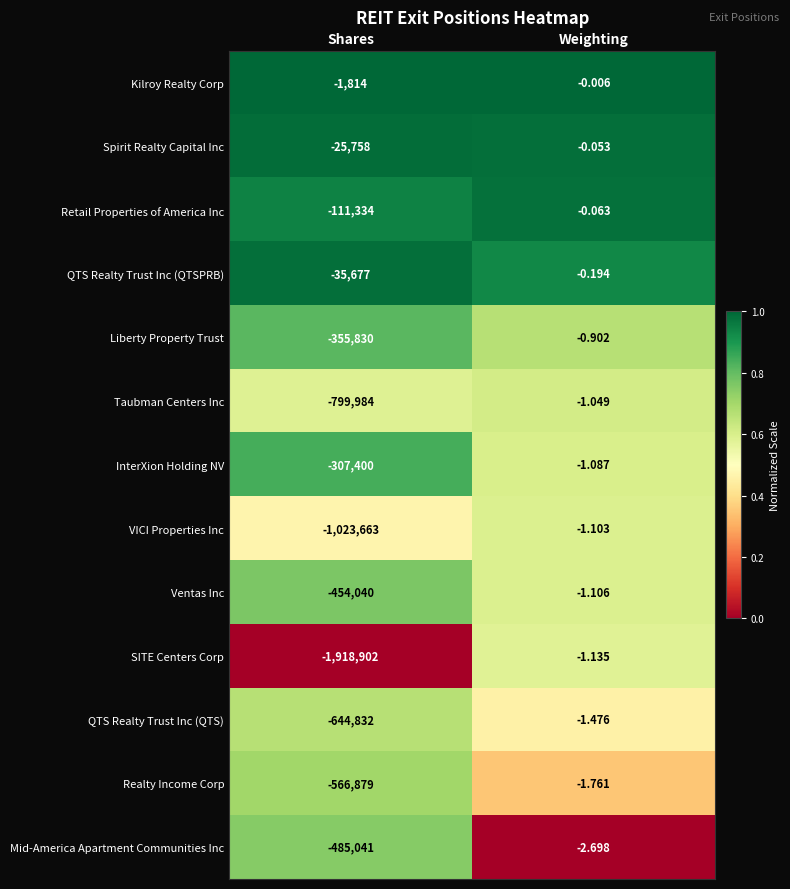

Between Shares and Weighting, which series saw the biggest shift?

SITE Centers Corp